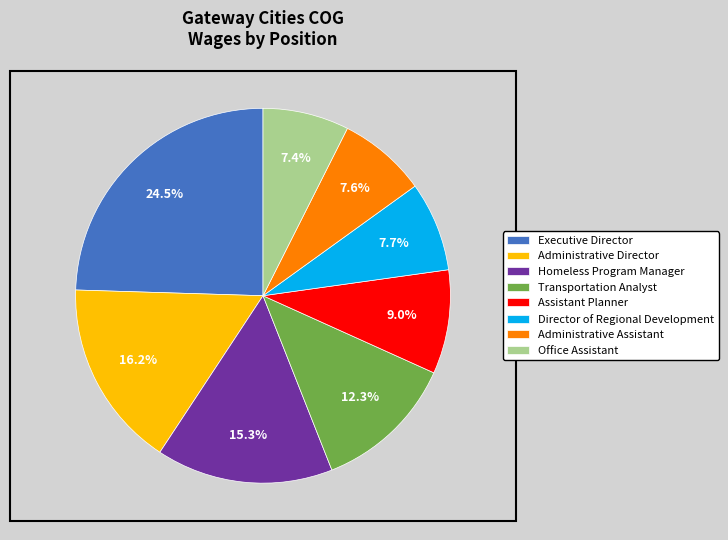

What percentage is the Administrative Assistant slice, to the nearest percent?

8%